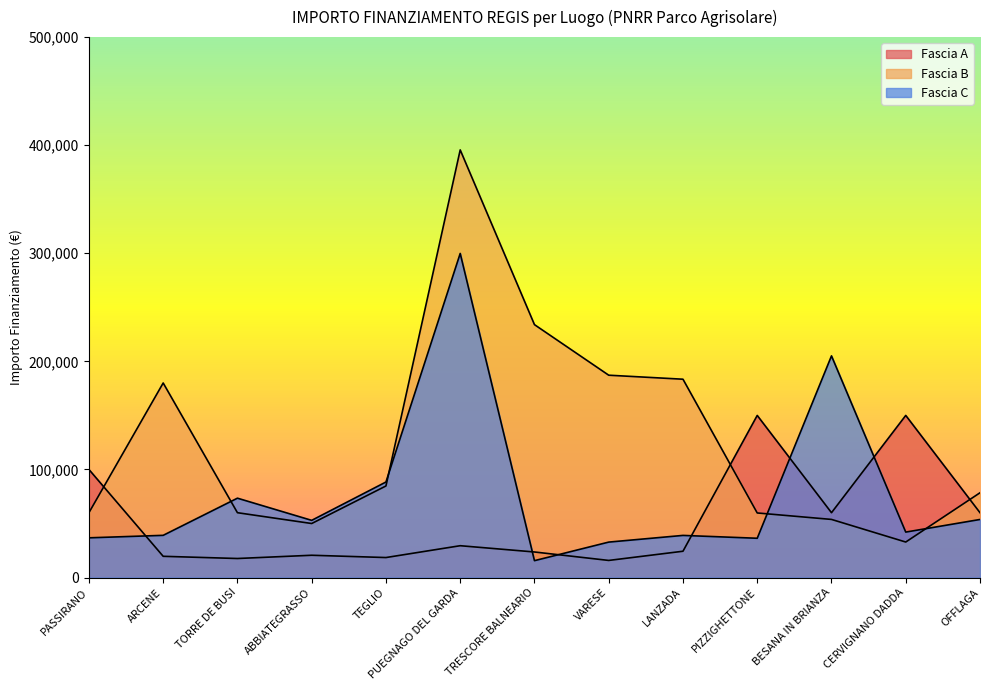

At which category is the sum across all series the highest?

PUEGNAGO DEL GARDA